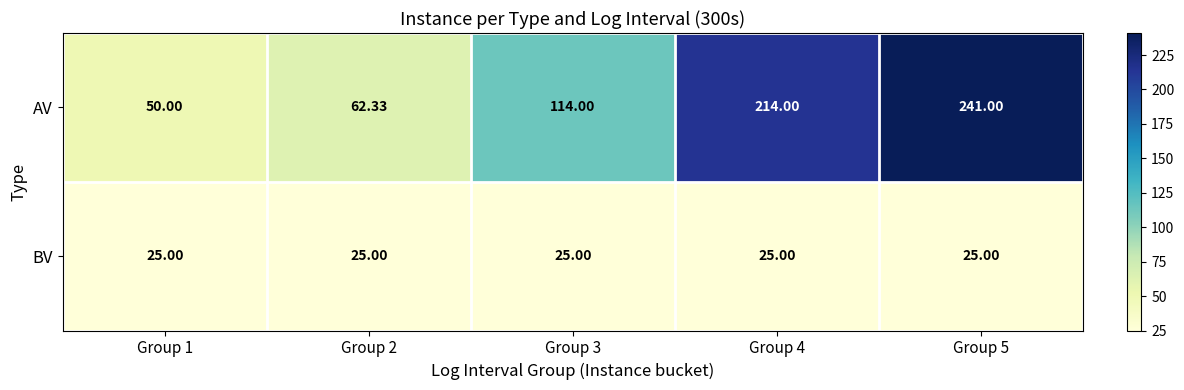

Is the value of AV at Group 5 greater than the value of BV at Group 5?

Yes